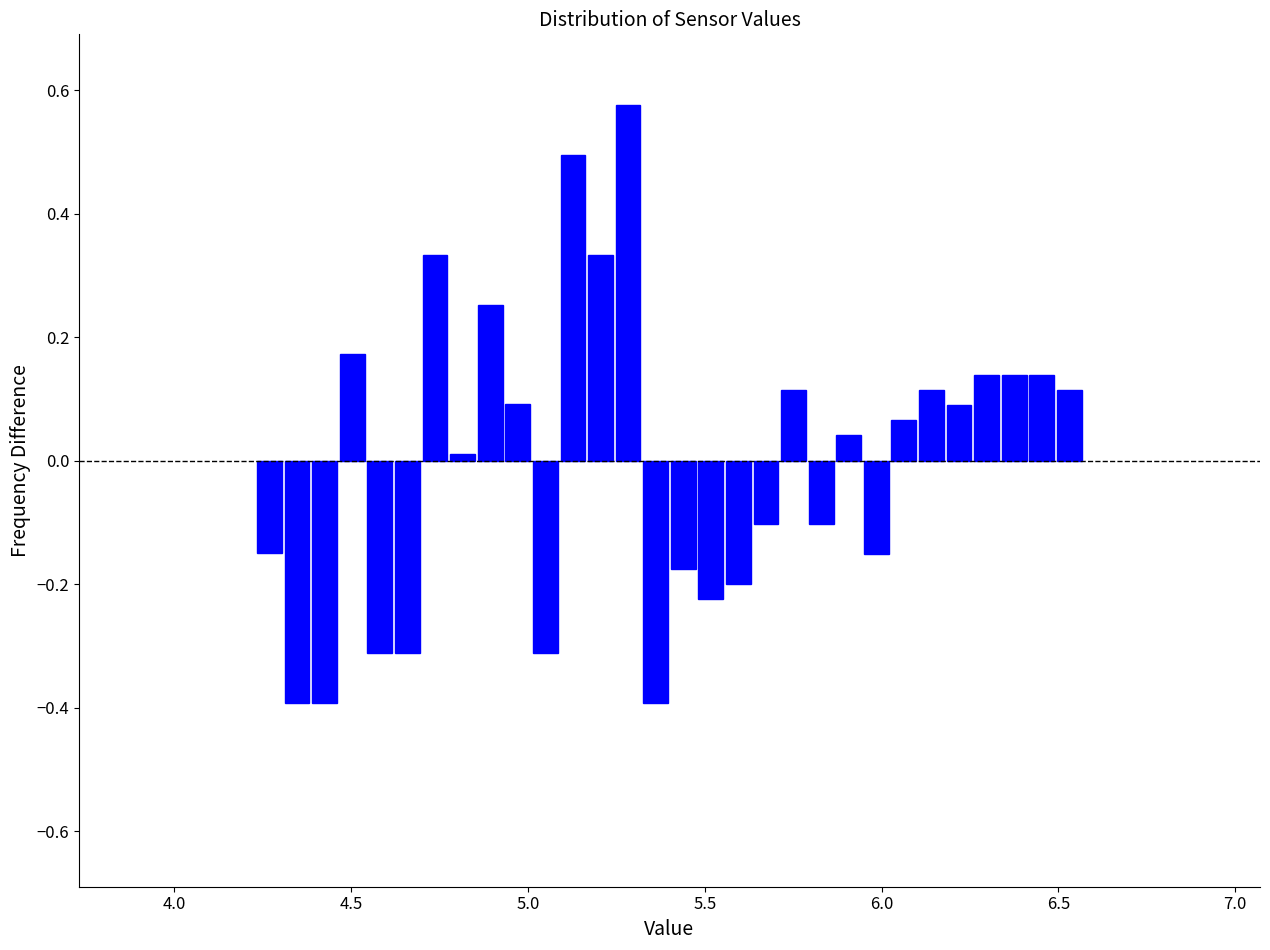

Around what value on the x-axis is the tallest bar? Give the approximate position of its centre, as read against the axis.

5.30